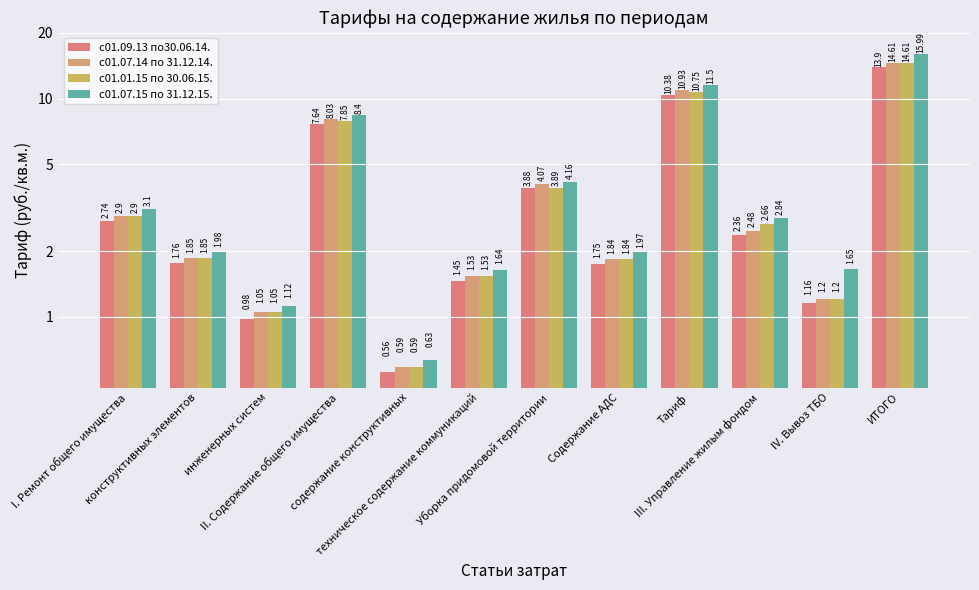

What is the difference between the maximum and minimum values in the с01.09.13 по30.06.14. series?

13.3